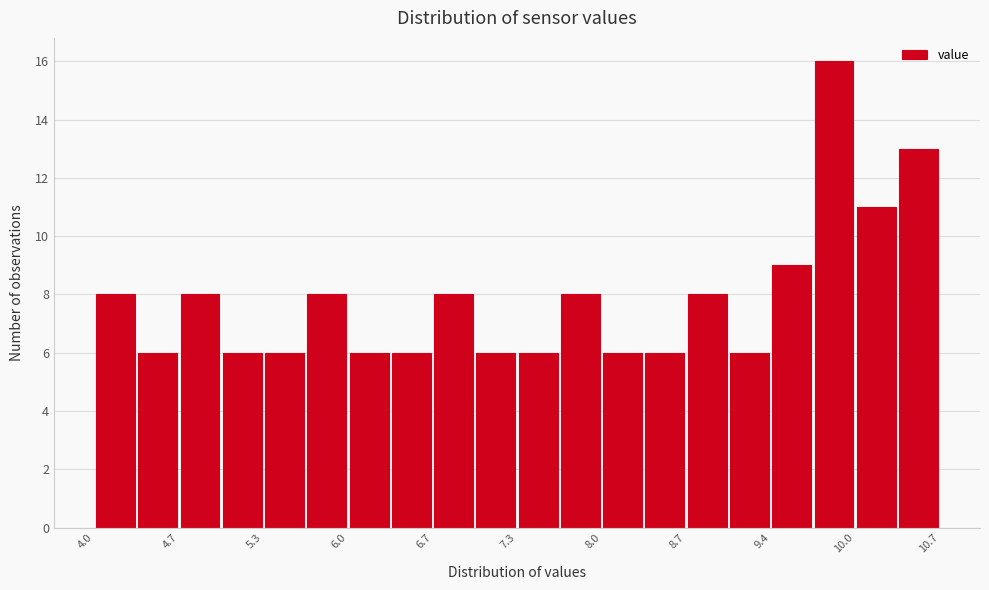

Read against the x-axis, roughly where is the centre of the tallest bar?

9.9